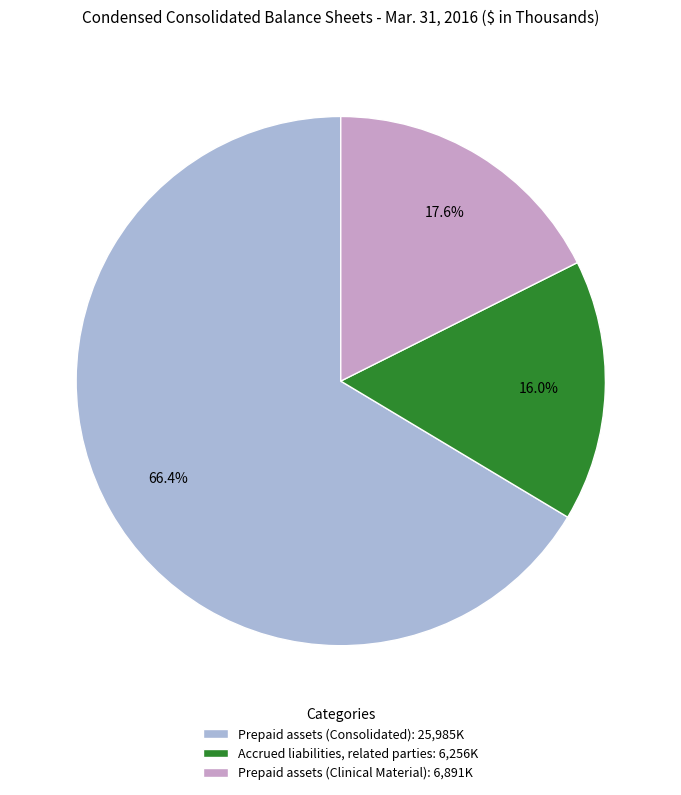

Rank the categories by value from highest to lowest.

Prepaid assets (Consolidated), Prepaid assets (Clinical Material), Accrued liabilities, related parties